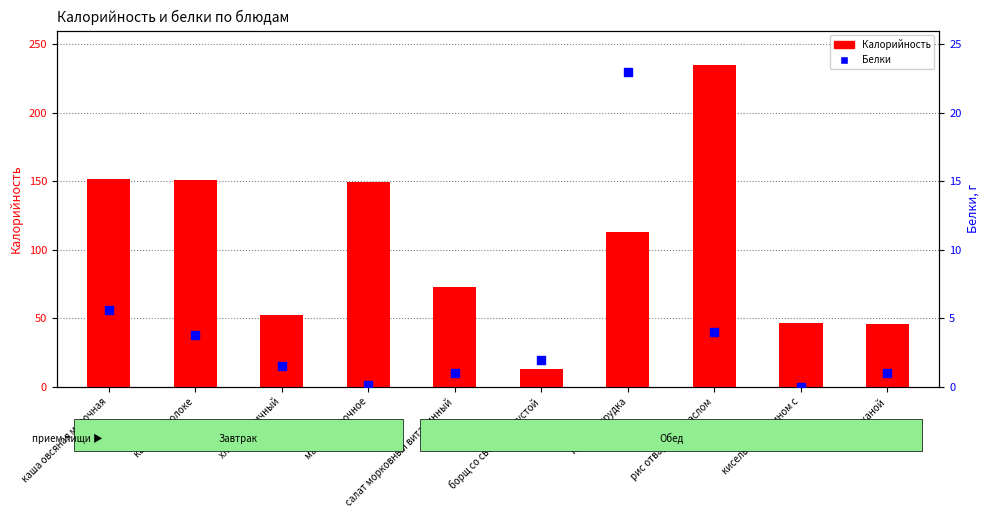

Which series contains the highest Y value?

Калорийность